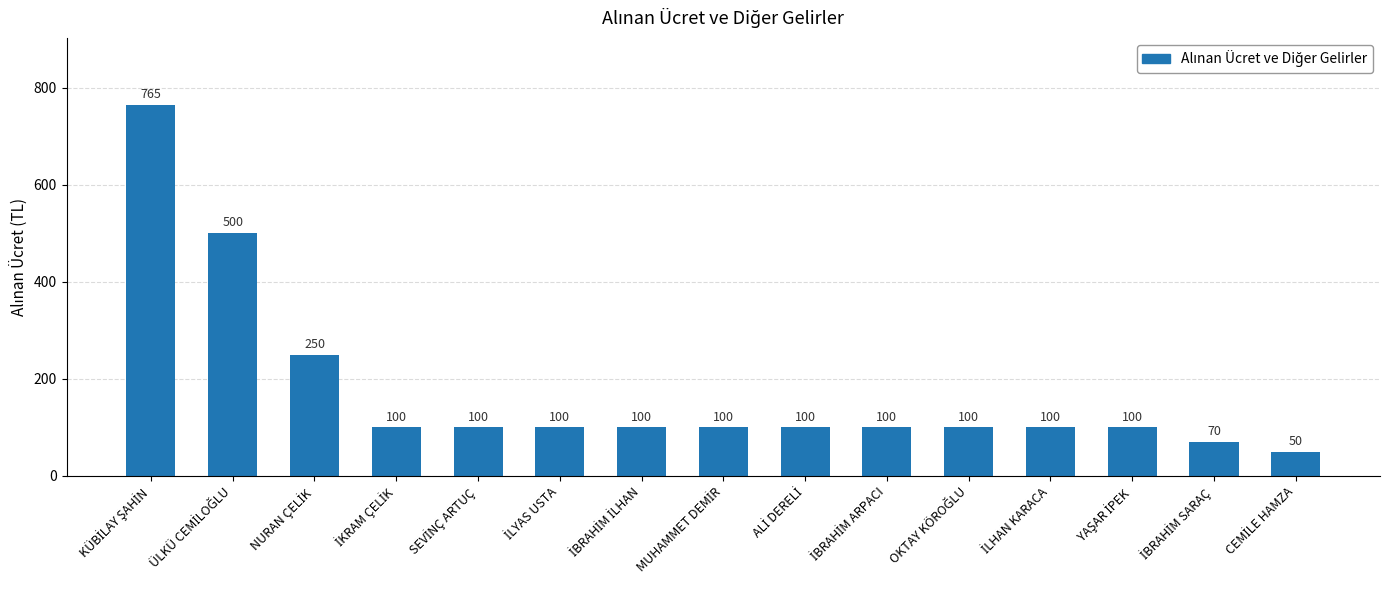

What is the value of the 5th bar from the left?

100